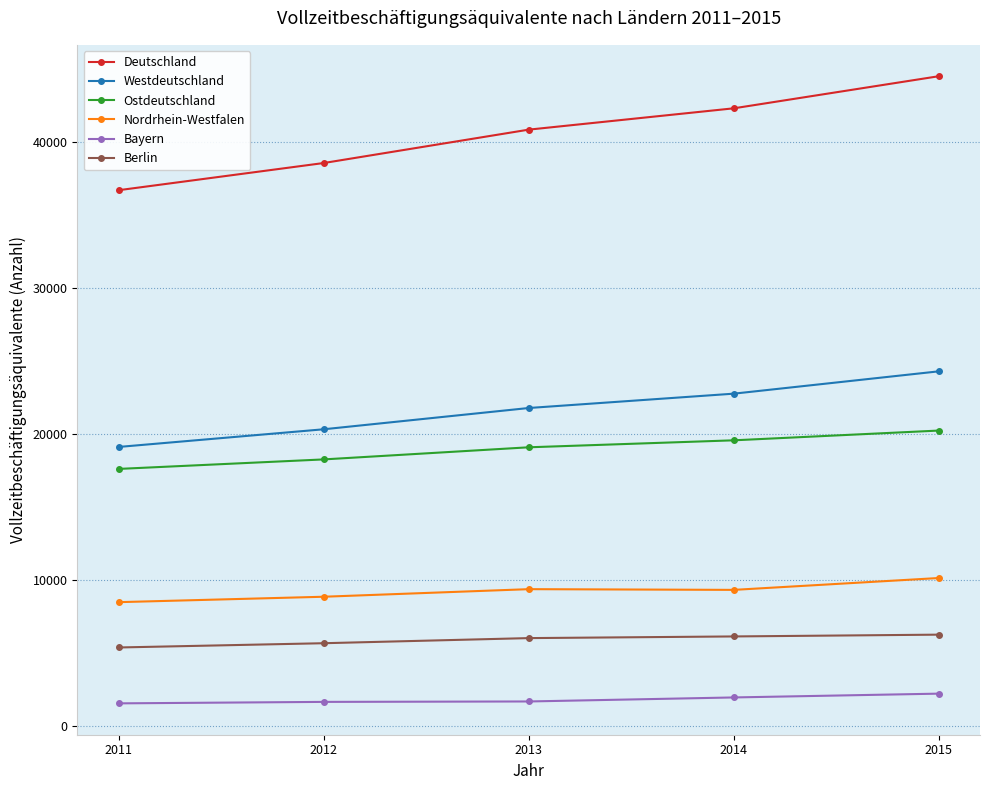

At 2011, list the series in order from smallest to largest.

Bayern, Berlin, Nordrhein-Westfalen, Ostdeutschland, Westdeutschland, Deutschland